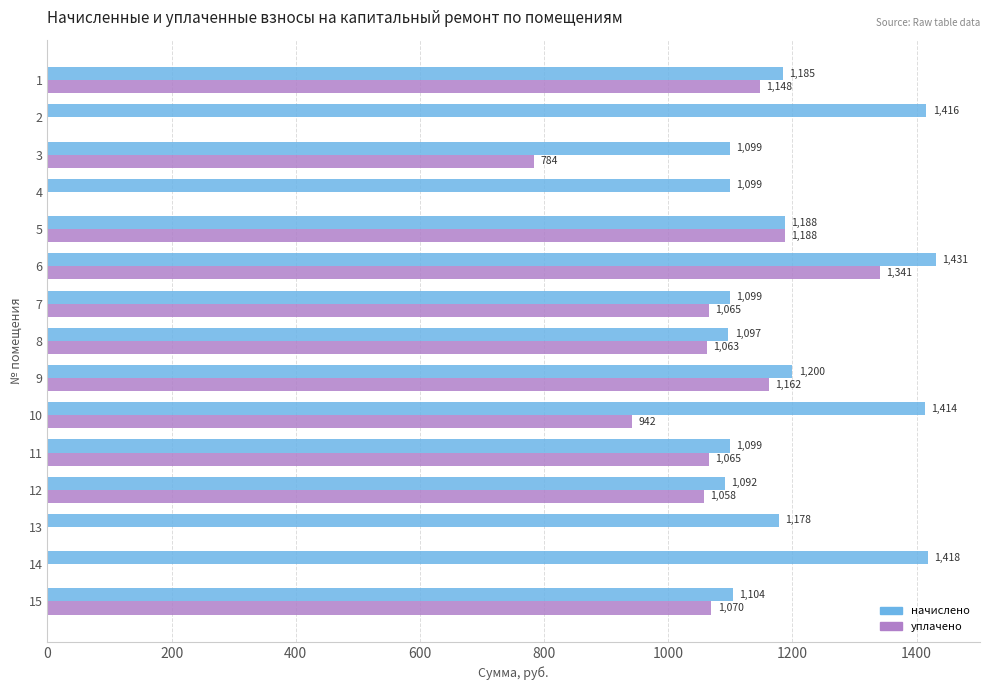

Which series changed the most between 7 and 9?

начислено